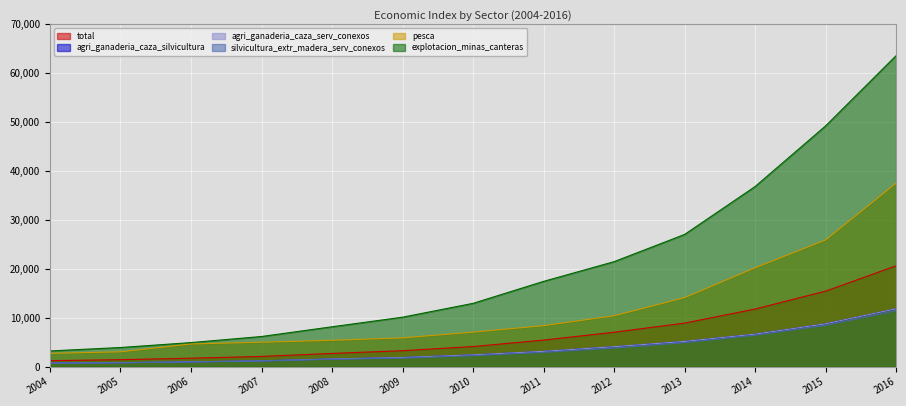

Does the chart display data point markers on the line(s)?

No